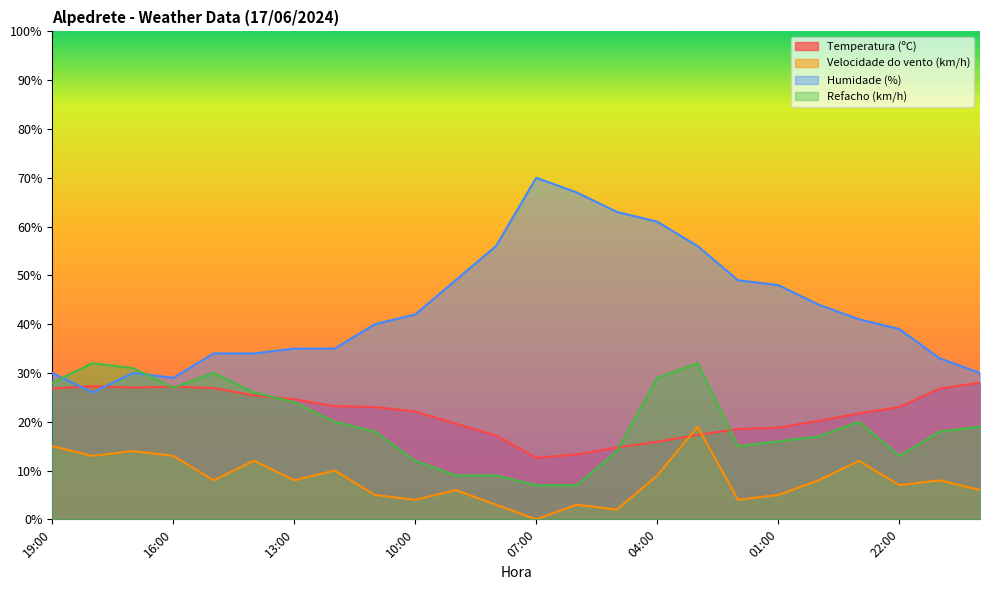

What is the difference between the second highest and minimum values in the Velocidade do vento (km/h) series?

15.0